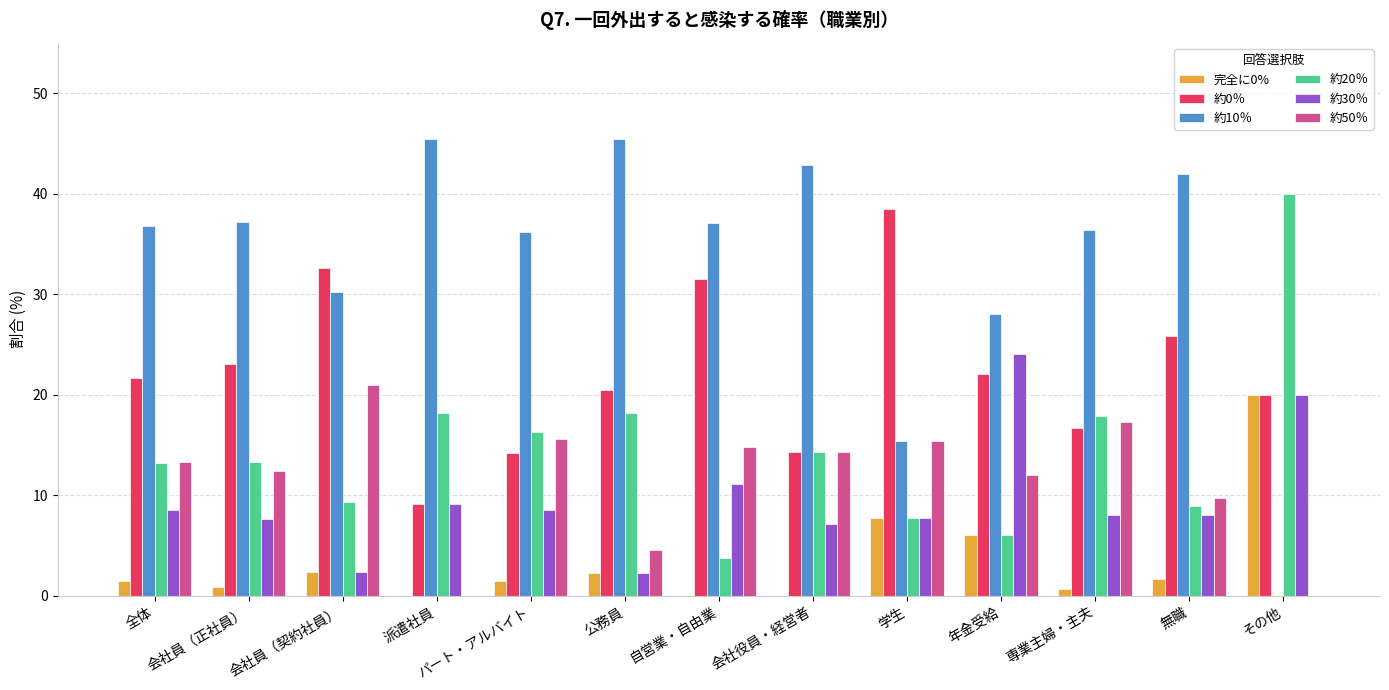

What value does the 約30％ series have at 会社員（契約社員）?

2.3